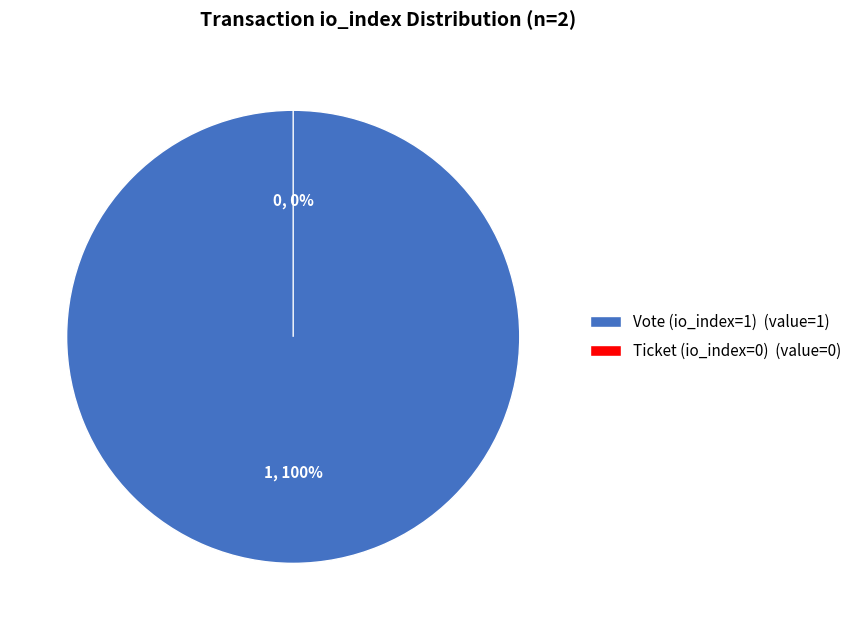

Which has a higher value, Vote (io_index=1) or Ticket (io_index=0)?

Vote (io_index=1)